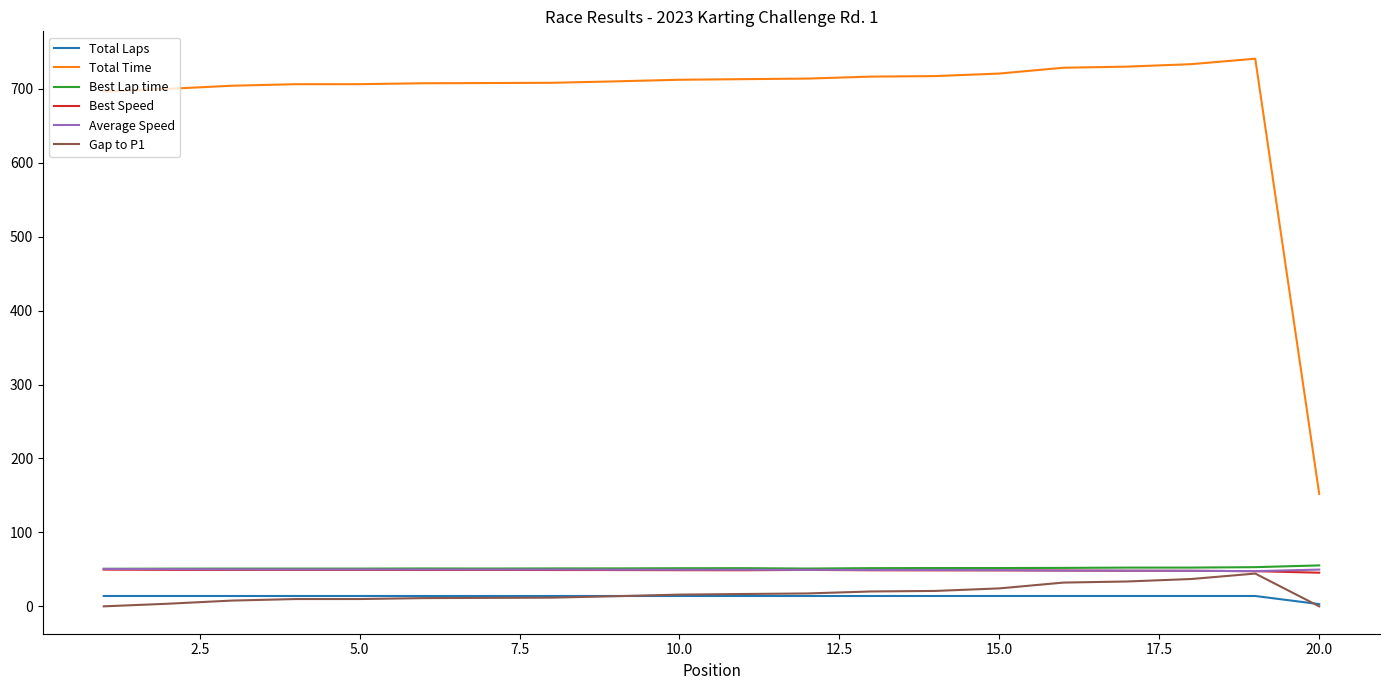

Which series has the widest spread of values?

Total Time